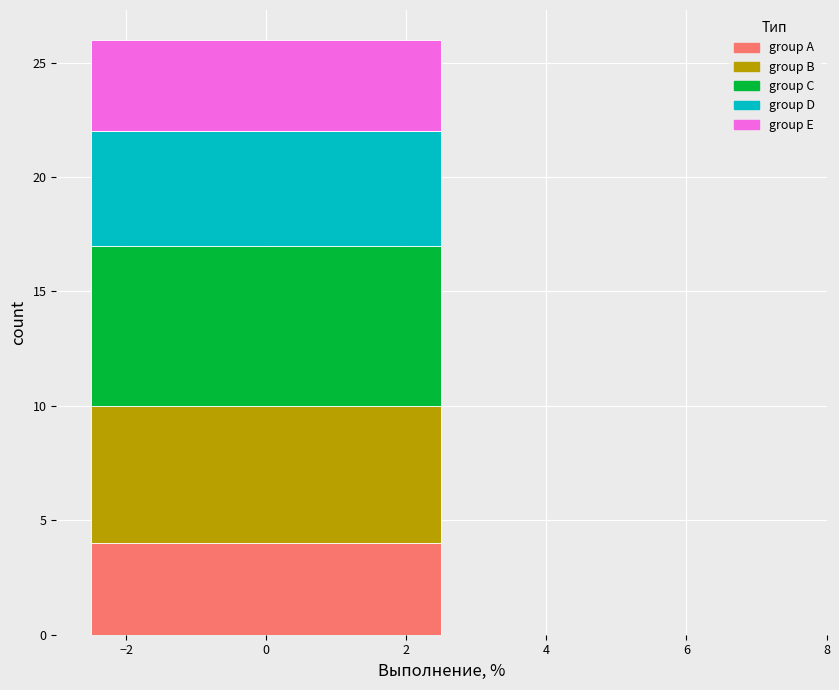

Reading left to right, transcribe this chart: for each stacked bar, give the range it covers on the x-axis and its total height. The values are not printed on the chart, so give them approximately, as read against the axis.

-2.5 to 2.5: 26
2.5 to 7.5: 0